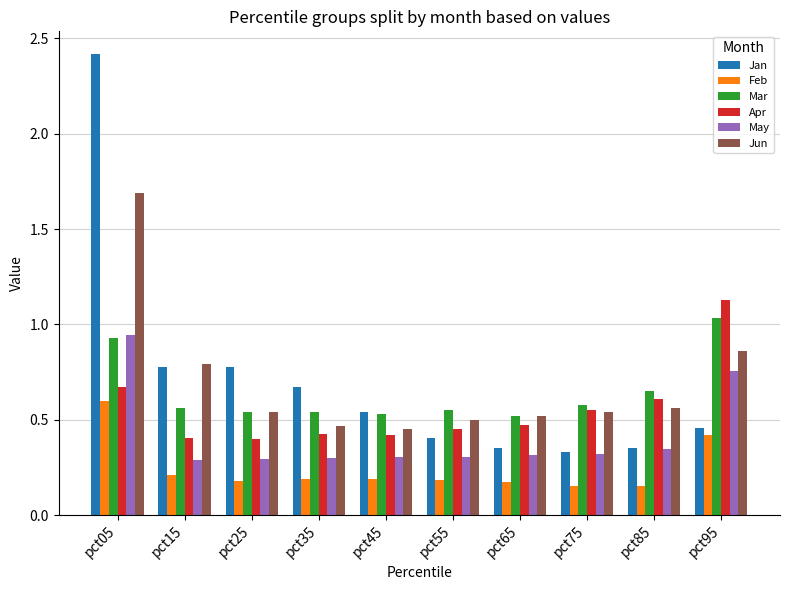

Is it true that Jan equals 0.4 at pct55?

True